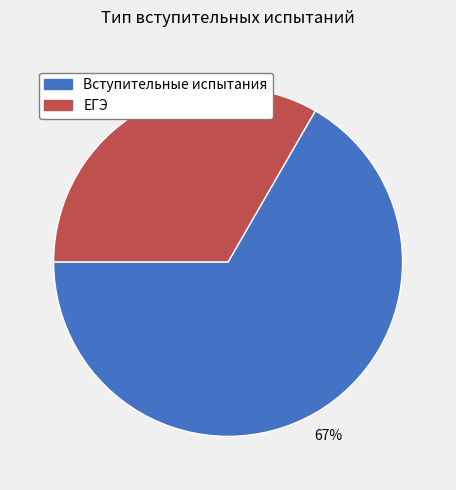

Which slice is the smallest?

ЕГЭ